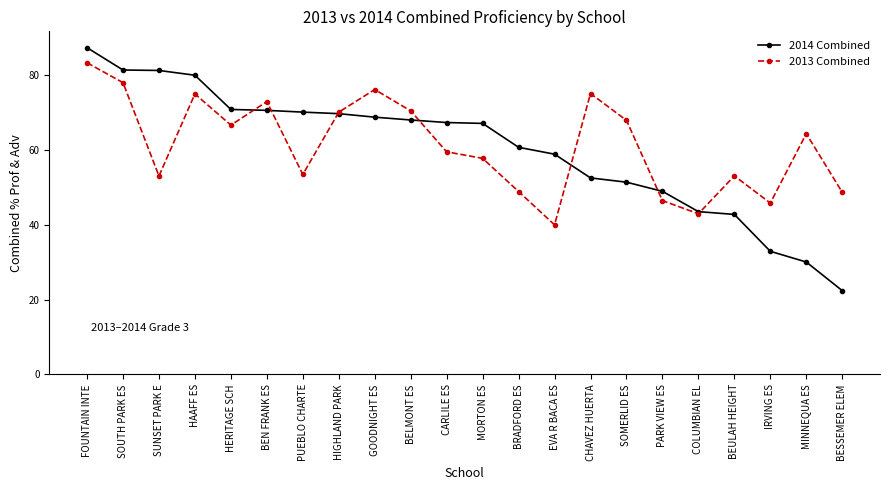

Where is 2013 Combined nearest to the value 61?

CARLILE ES